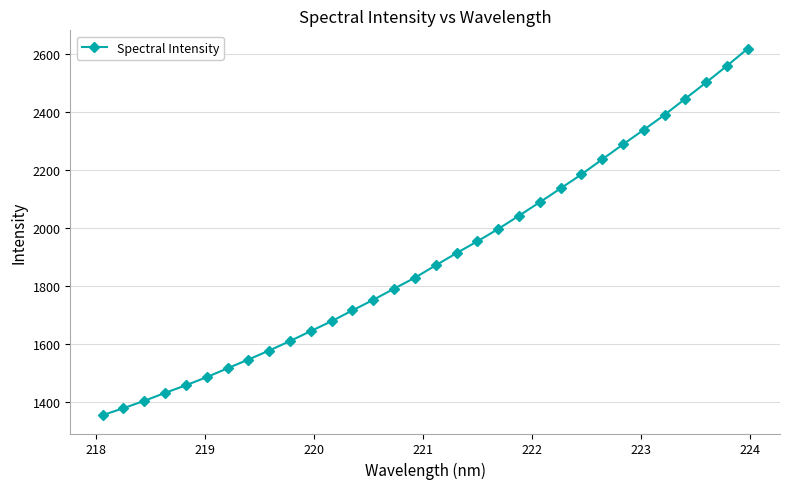

What is the value of the 29th point from the left?

2446.1